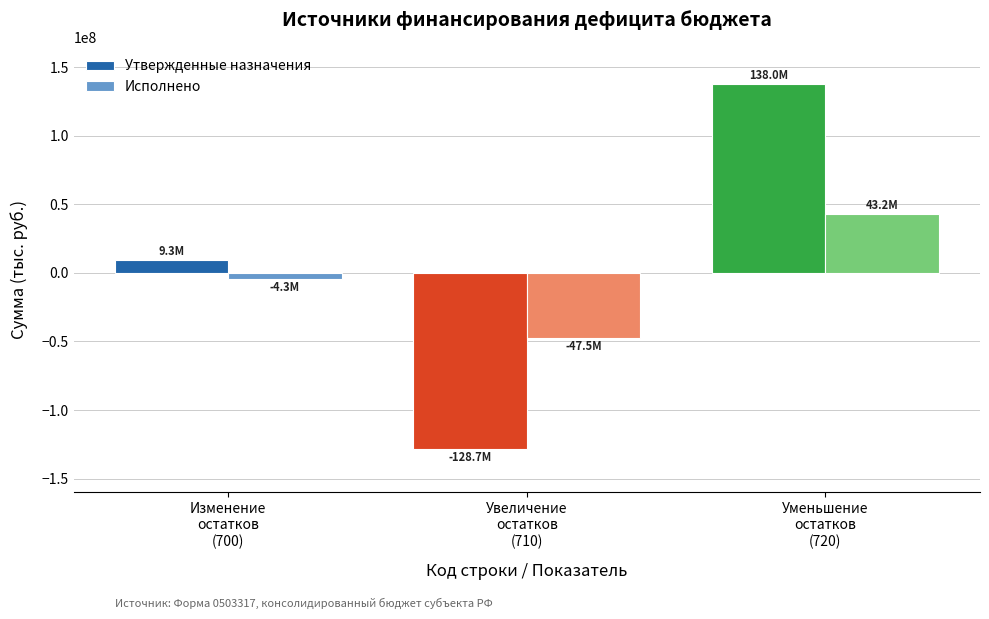

Rank the series by their average value, from lowest to highest.

Исполнено, Утвержденные назначения